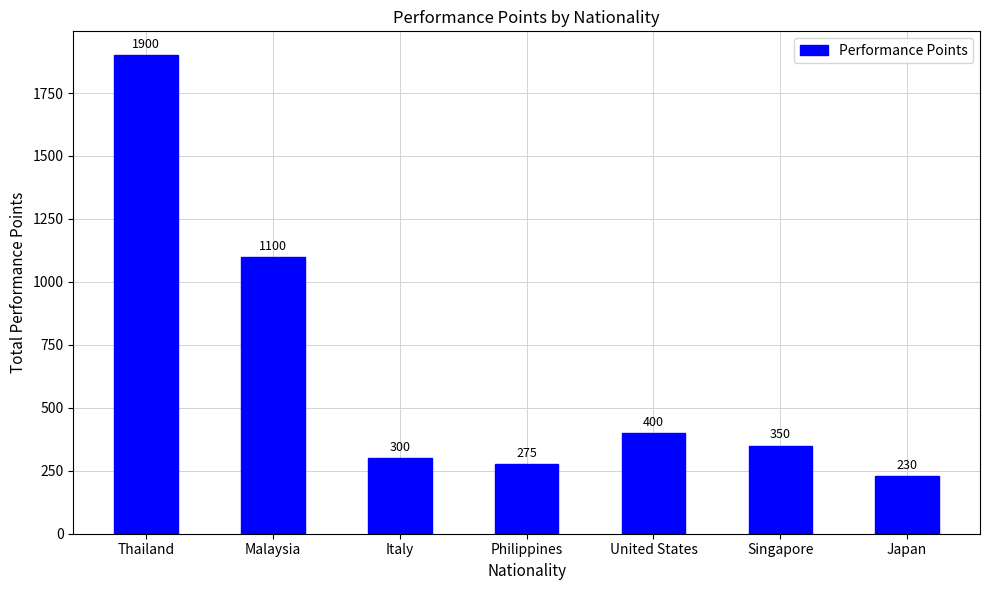

The value at Thailand is 2866. True or false?

False